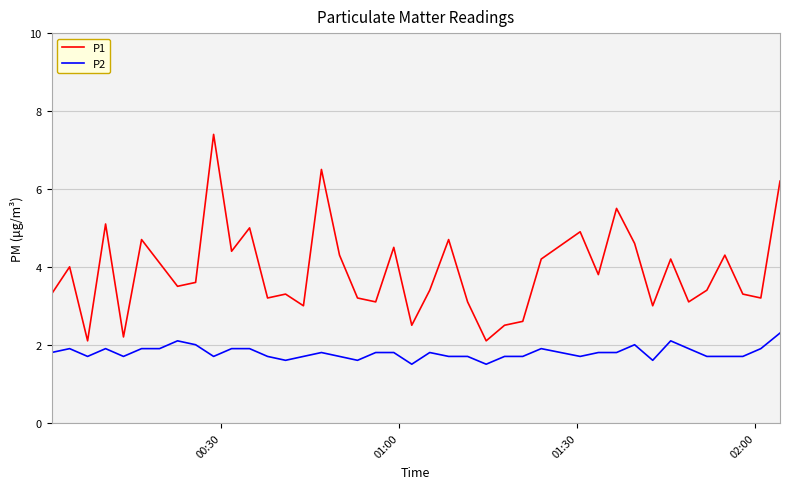

Which series has the largest total across all categories?

P1